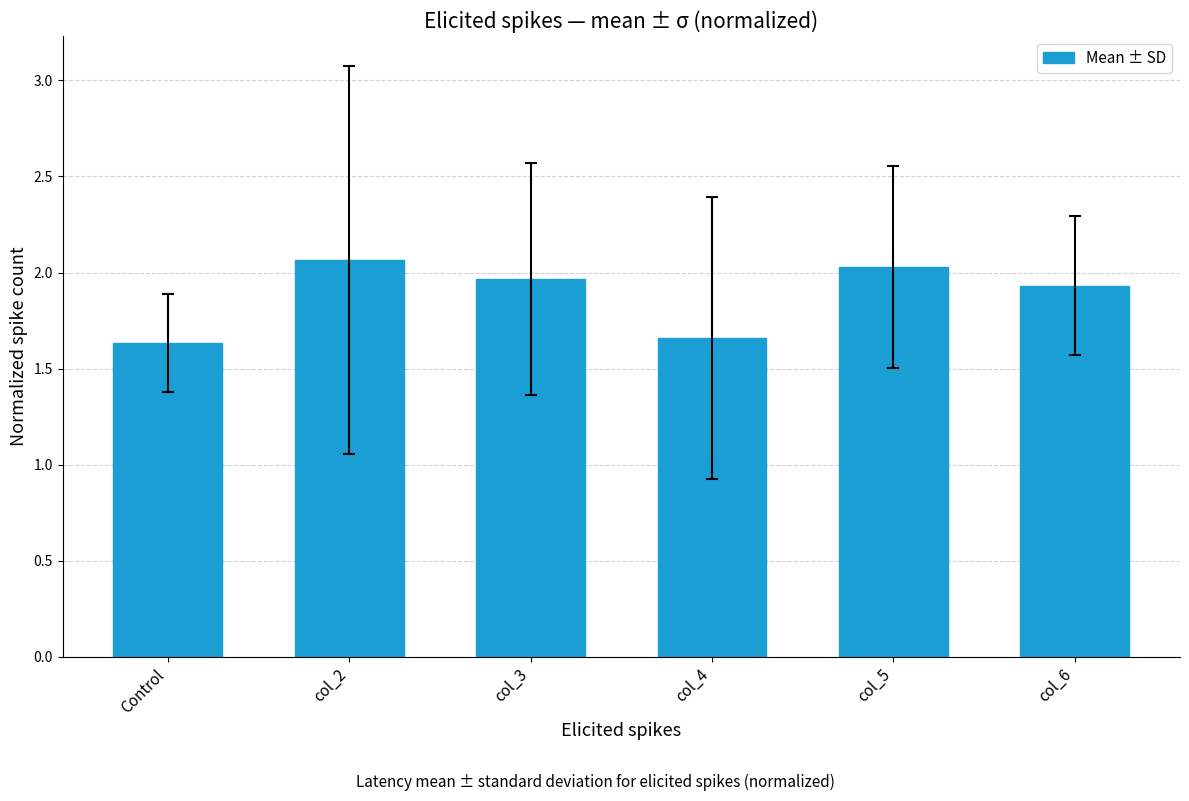

What is the ratio of the value at col_6 to the value at col_3?

1.0